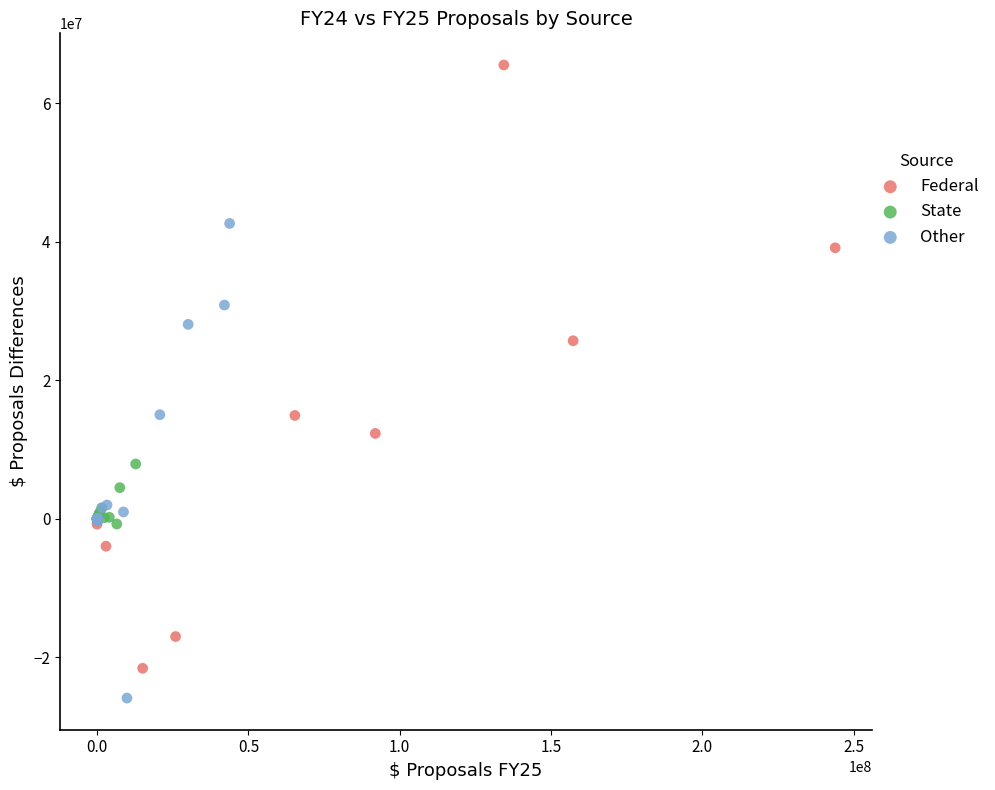

Which series contains the highest Y value?

Federal